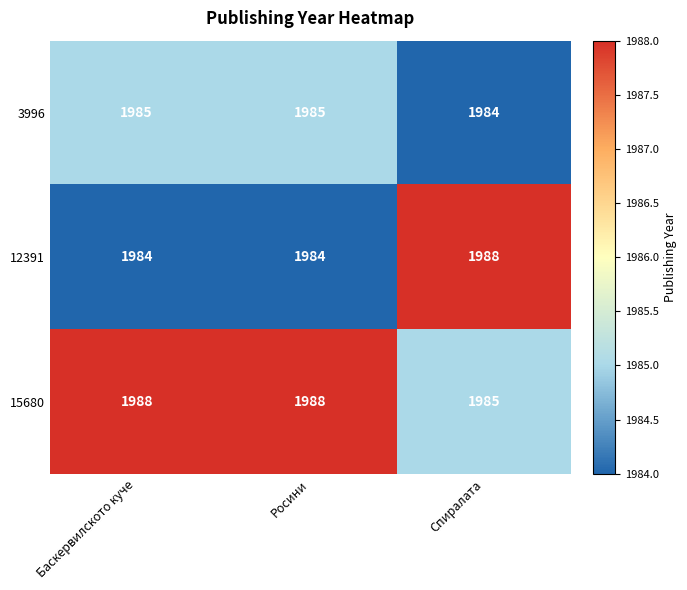

List the series in order of their overall mean, highest first.

15680, 12391, 3996